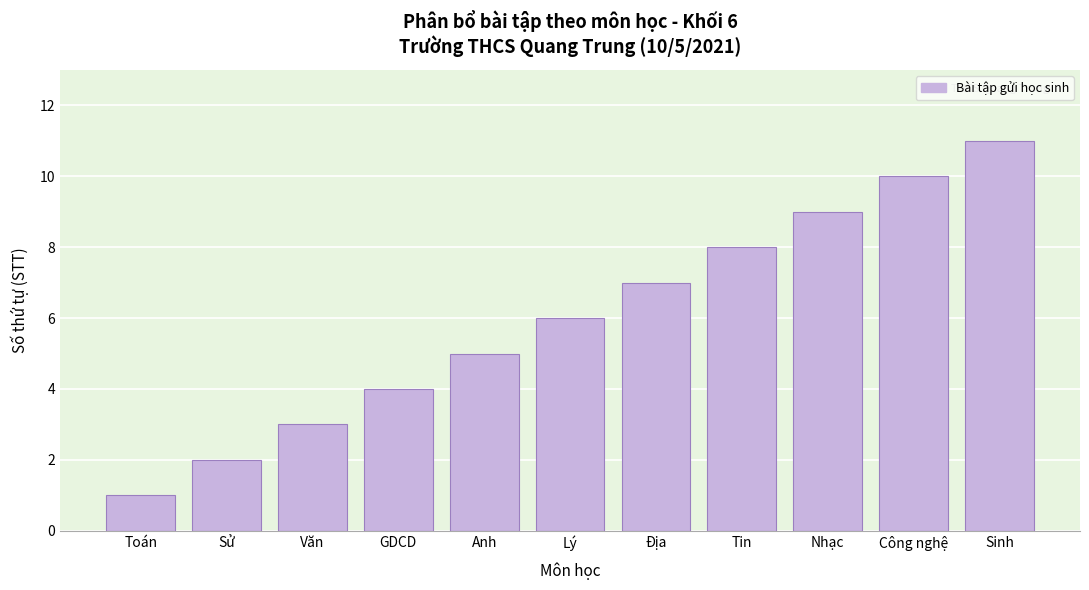

What is the difference between the maximum and minimum values?

10